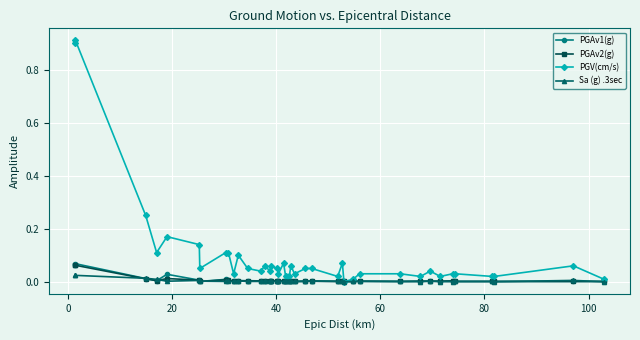

What are all the series names shown in the legend?

PGAv1(g), PGAv2(g), PGV(cm/s), Sa (g) .3sec